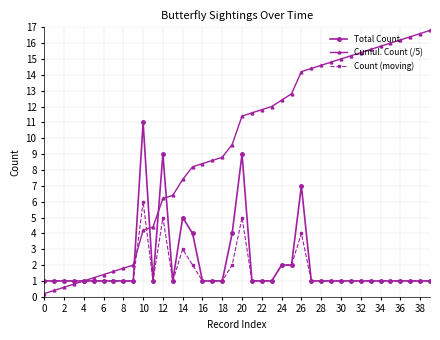

How many lines are shown in the chart?

3